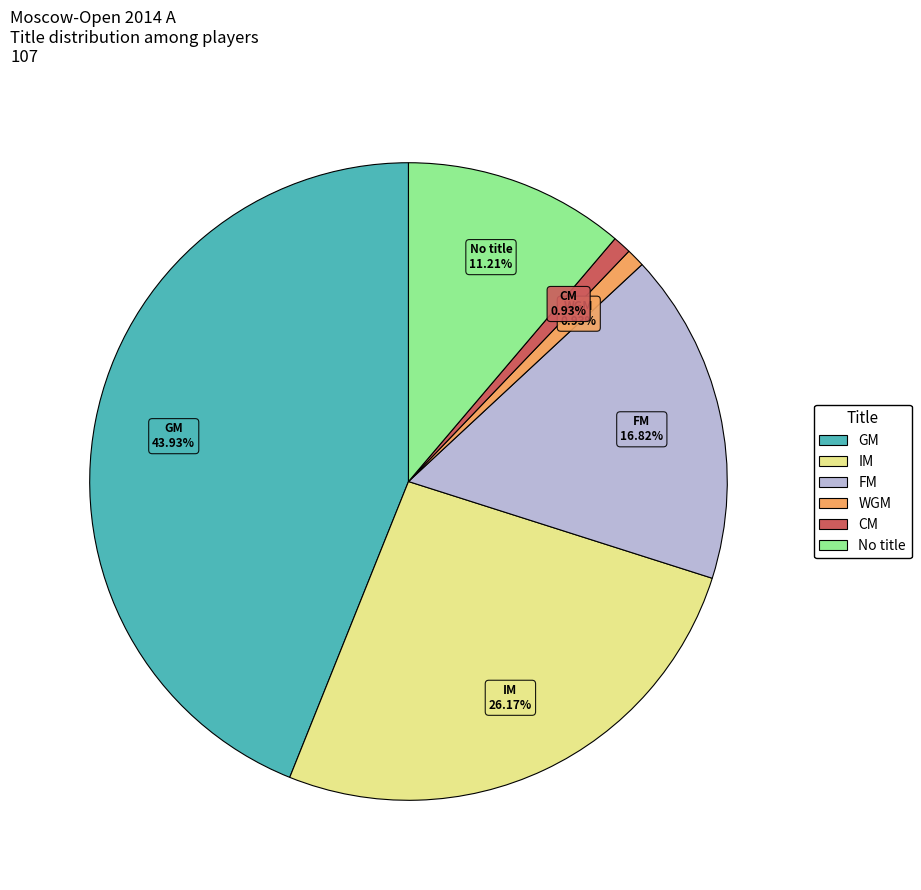

How many segments does this pie chart have?

6